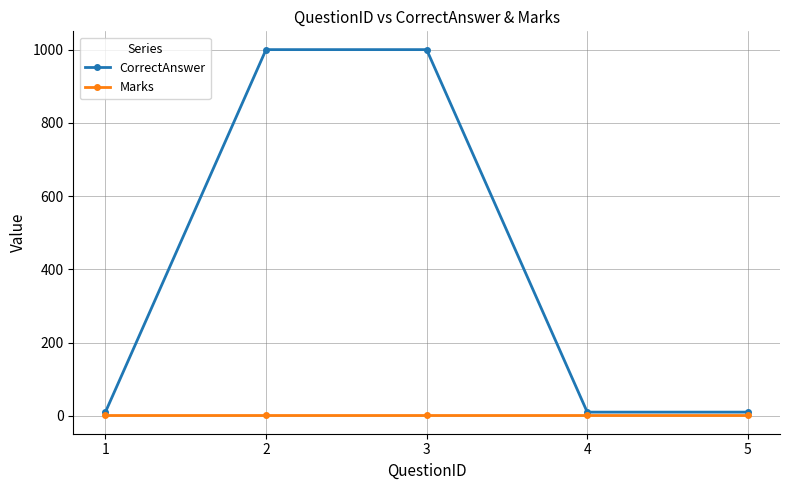

Which series has the largest range (max minus min)?

CorrectAnswer